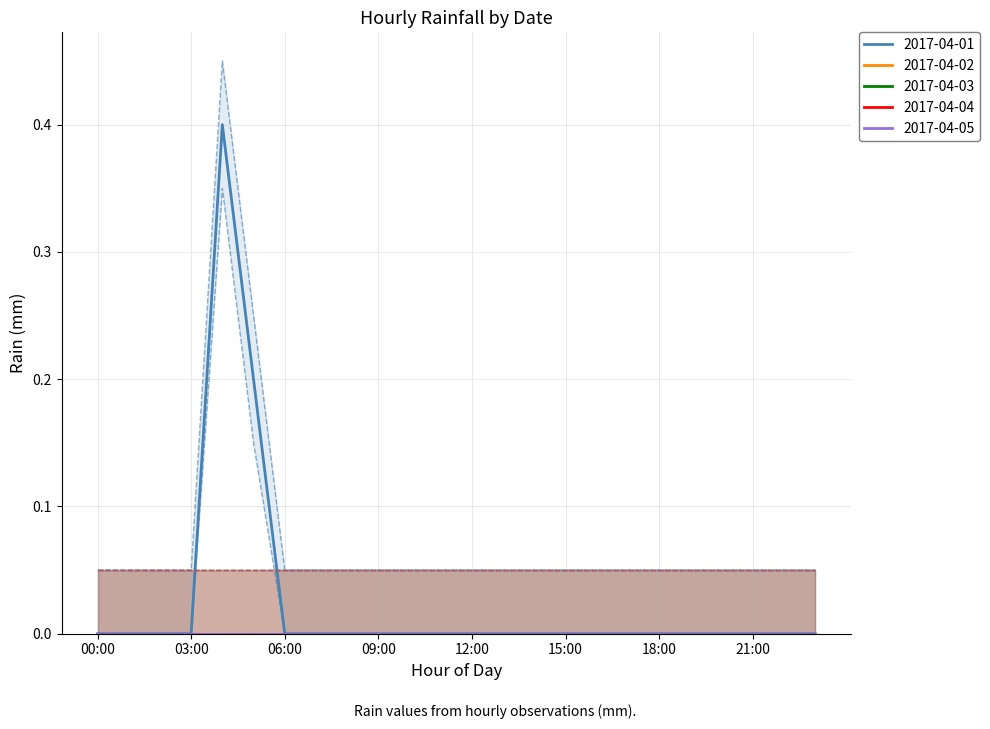

The 2017-04-03 series shows 0.0 at 16:00. True or false?

True